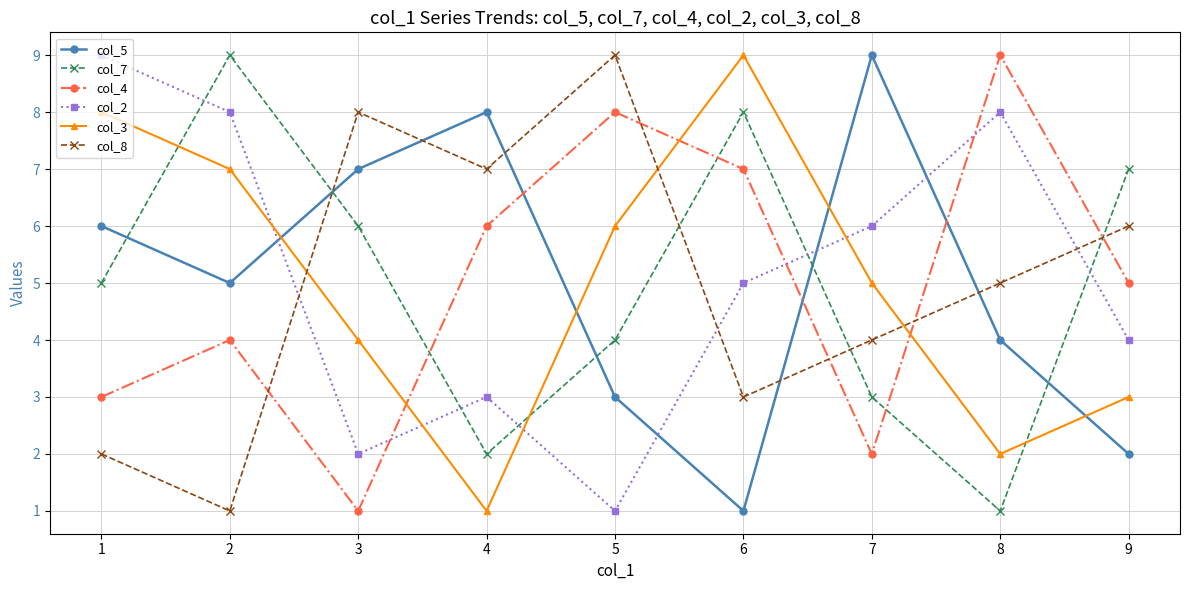

What is the difference between the col_2 values at 8 and 7?

2